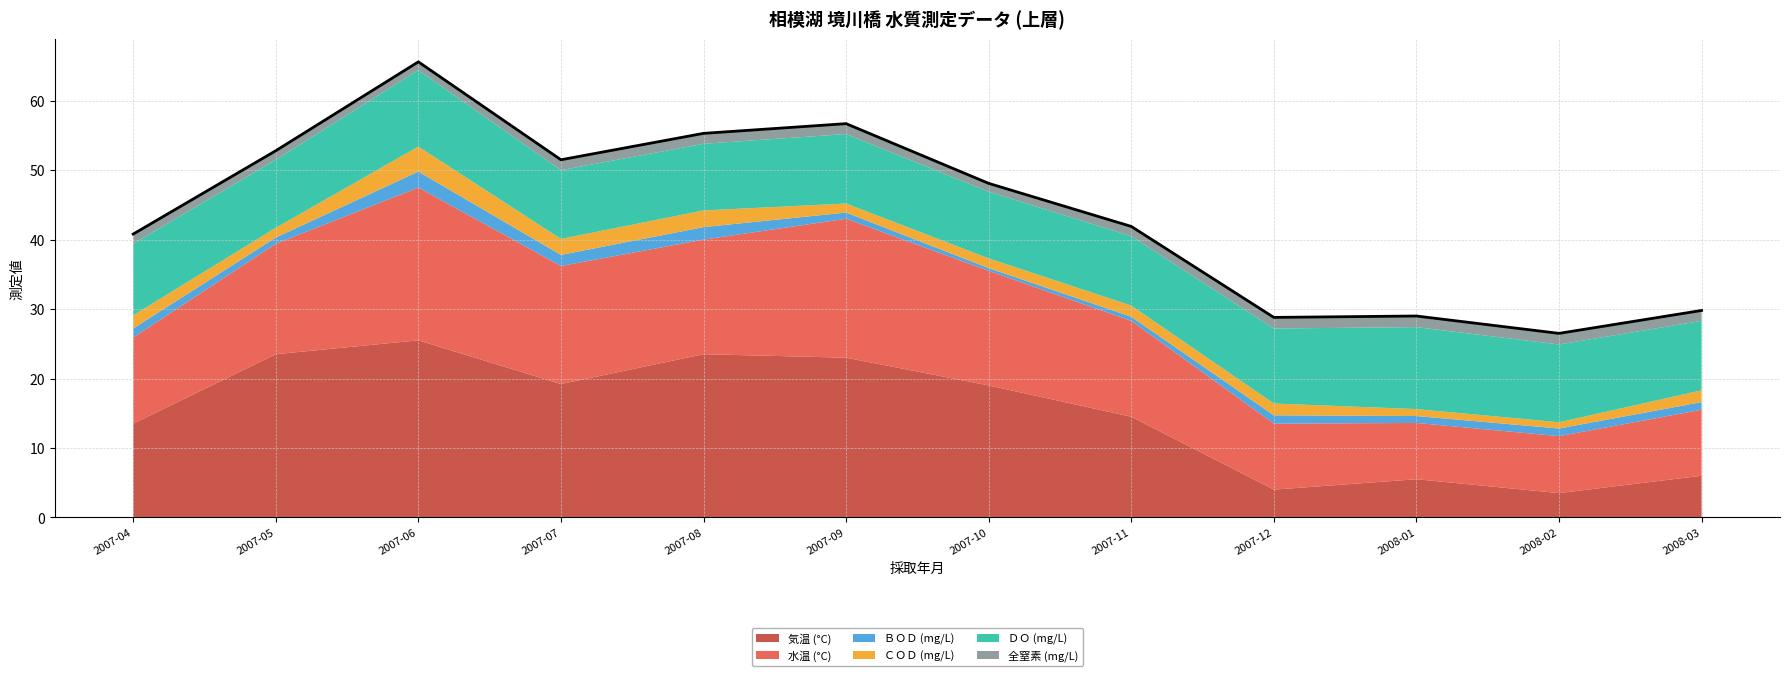

What is the label of the 5th point from the right?

2007-11